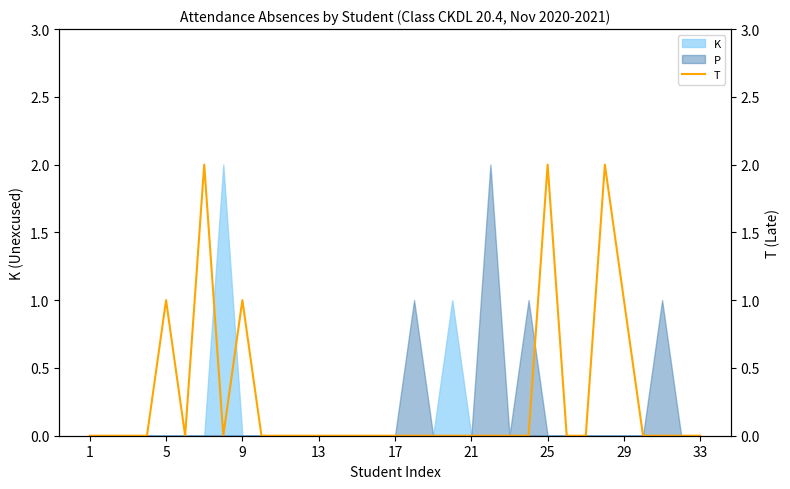

How many data points does each series have?

33